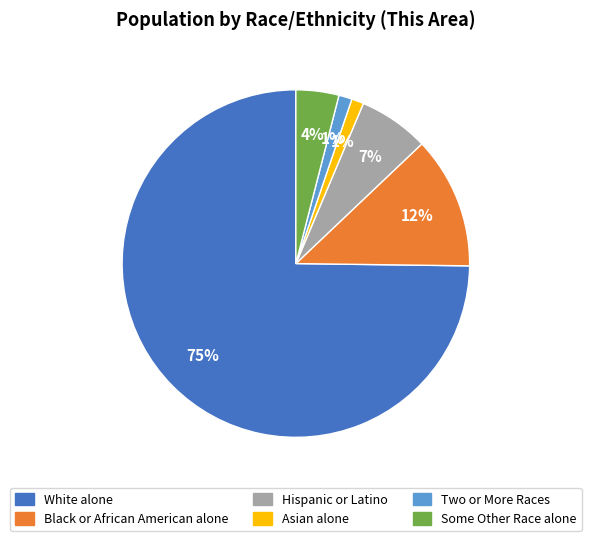

Is there a majority slice in this chart?

Yes